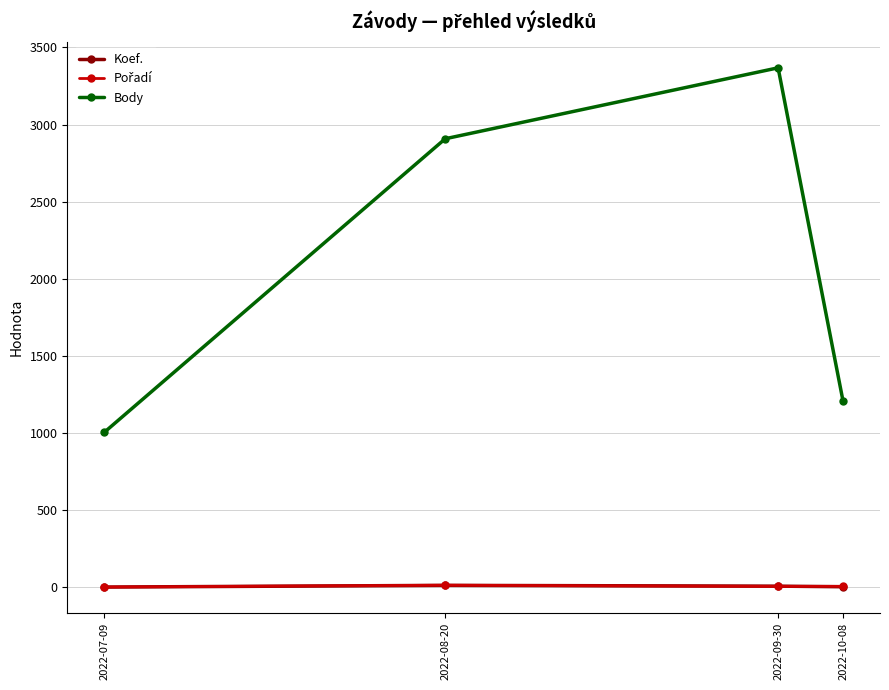

Which series has the largest total across all categories?

Body